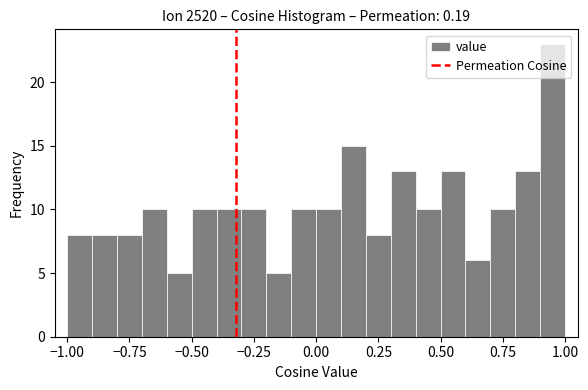

Around what value on the x-axis is the tallest bar? Give the approximate position of its centre, as read against the axis.

0.95